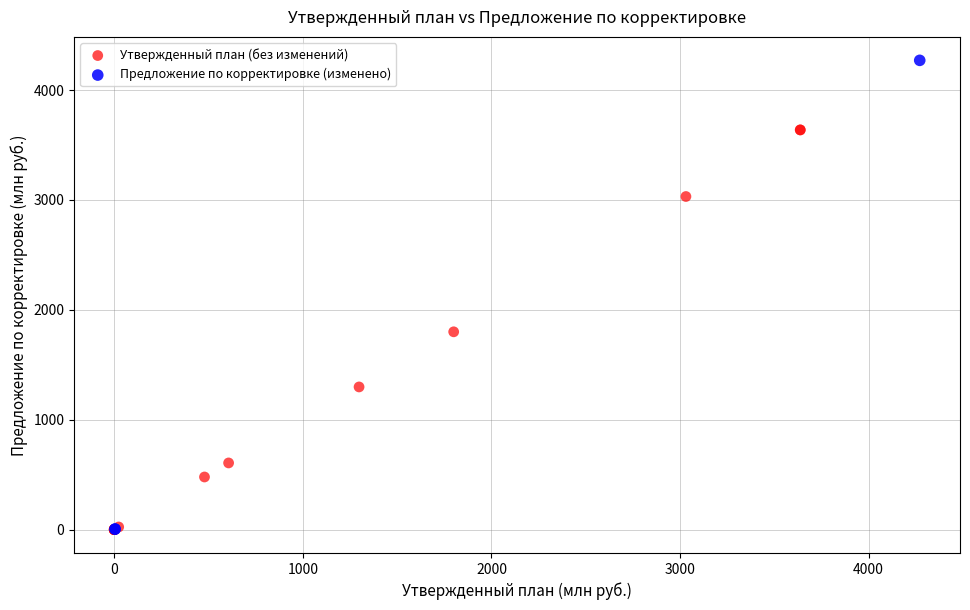

Which series has the largest Y range (max minus min)?

Предложение по корректировке (изменено)